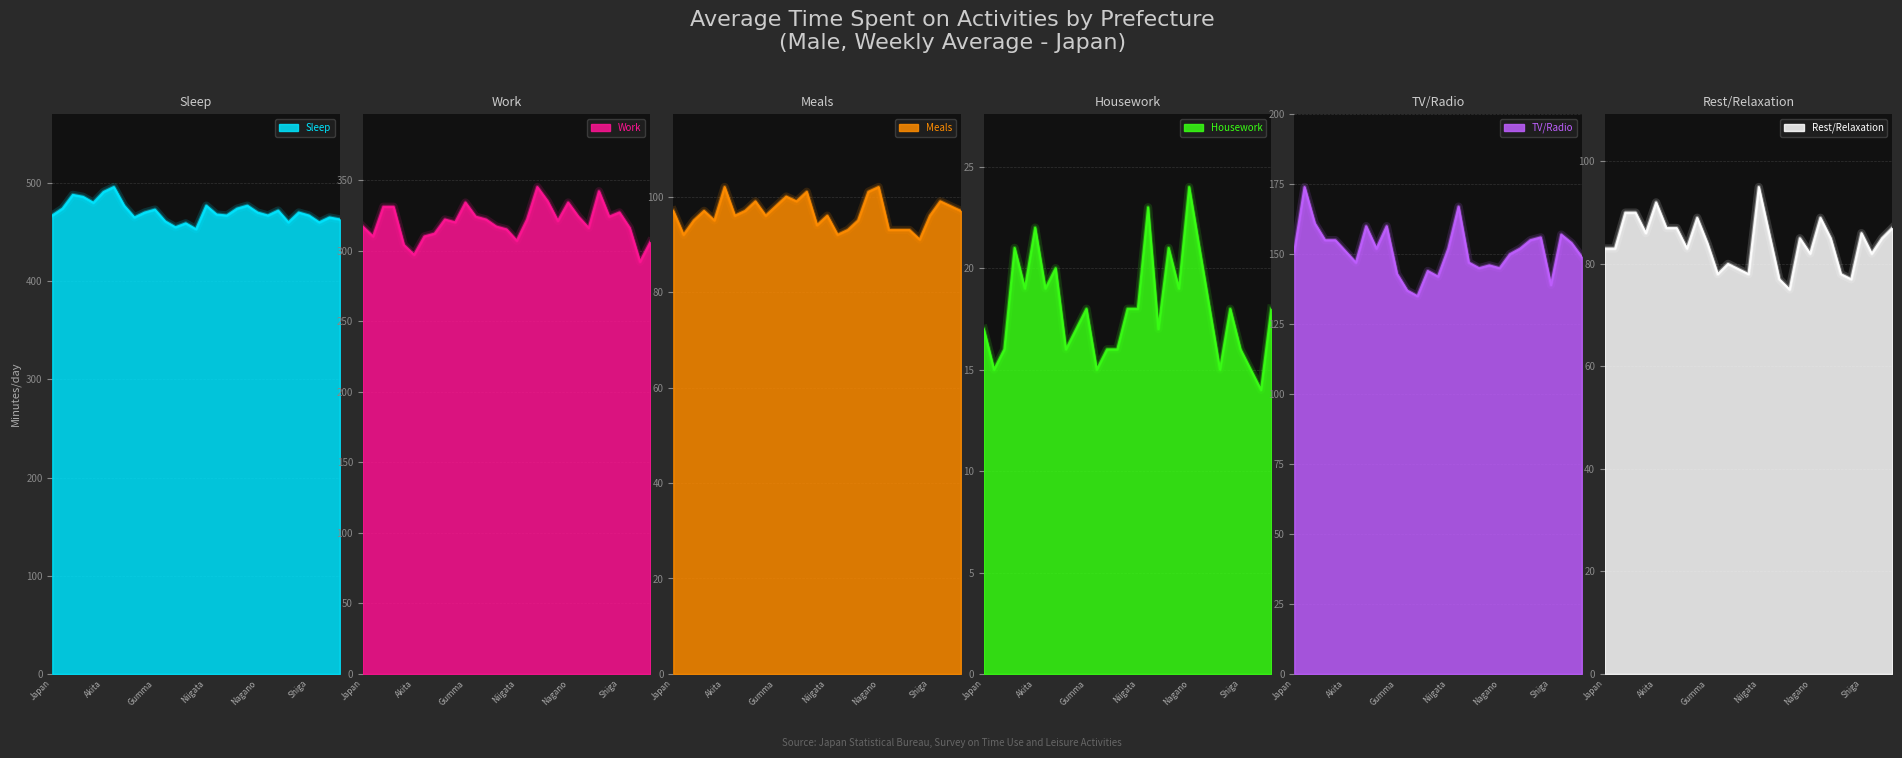

The Meals series shows 126 at Fukui. True or false?

False